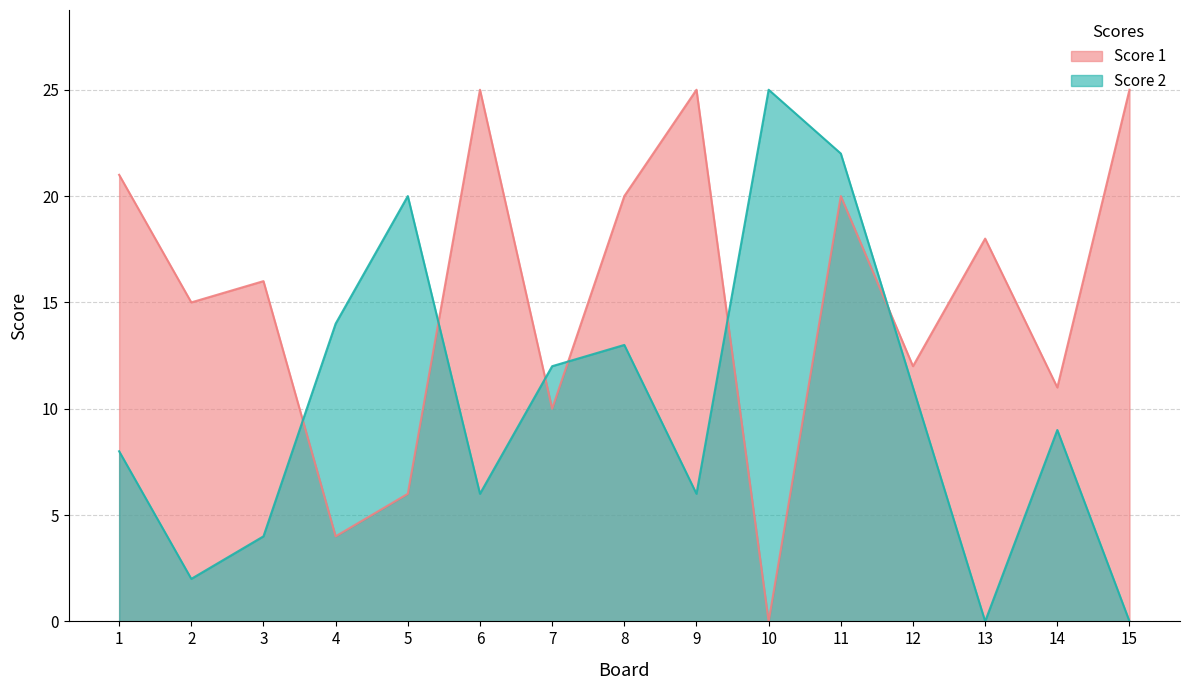

Where does the Score 2 series first go above 9?

4